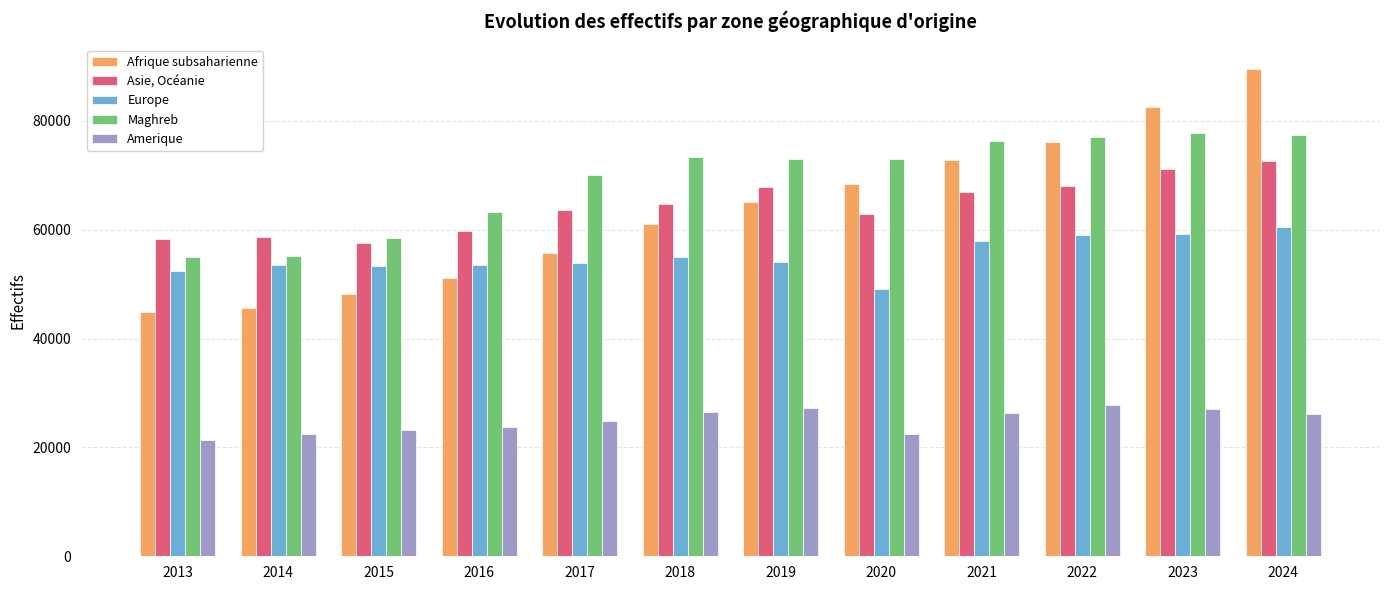

What is the total value across all series at 2022?

308118.6